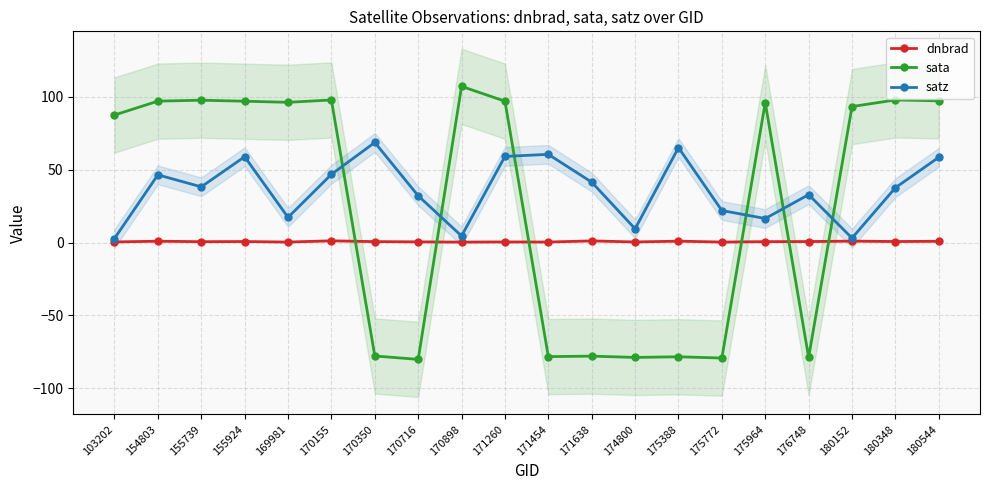

What is the minimum value for satz?

2.7